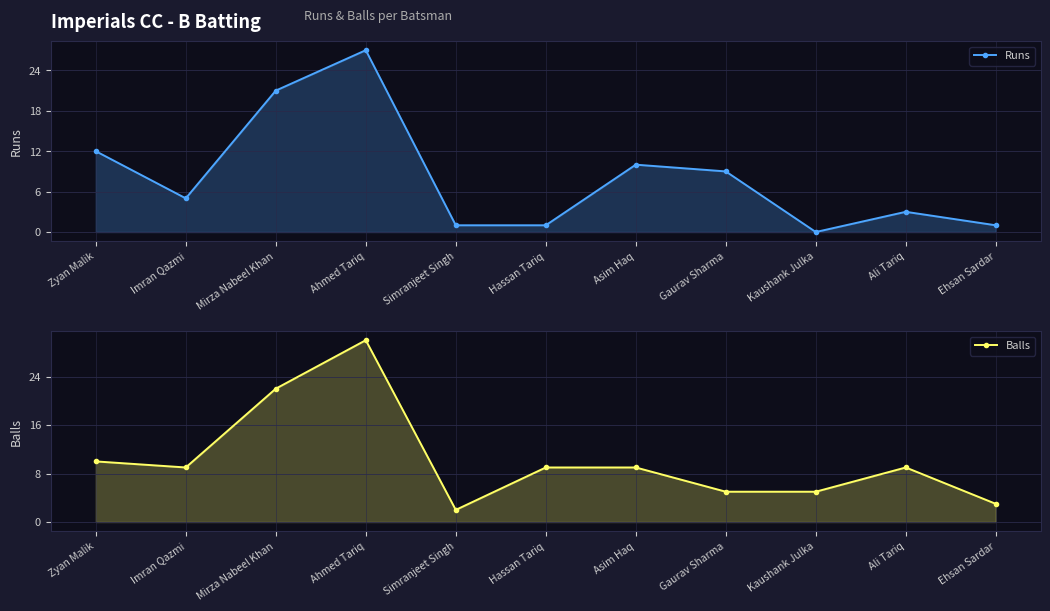

Which category has the highest value in the Runs series?

Ahmed Tariq